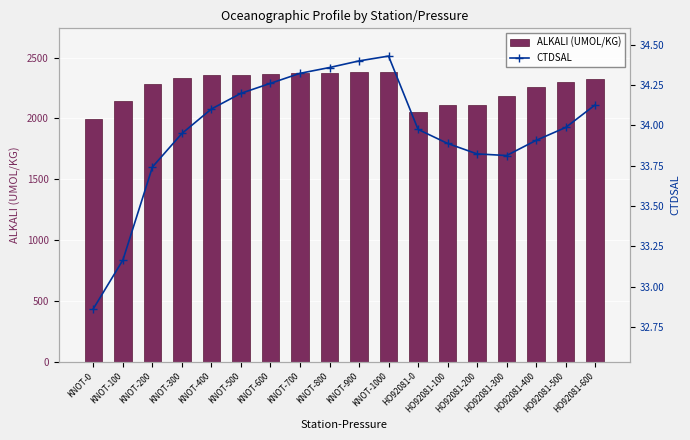

What is the minimum value shown in the chart?

32.9